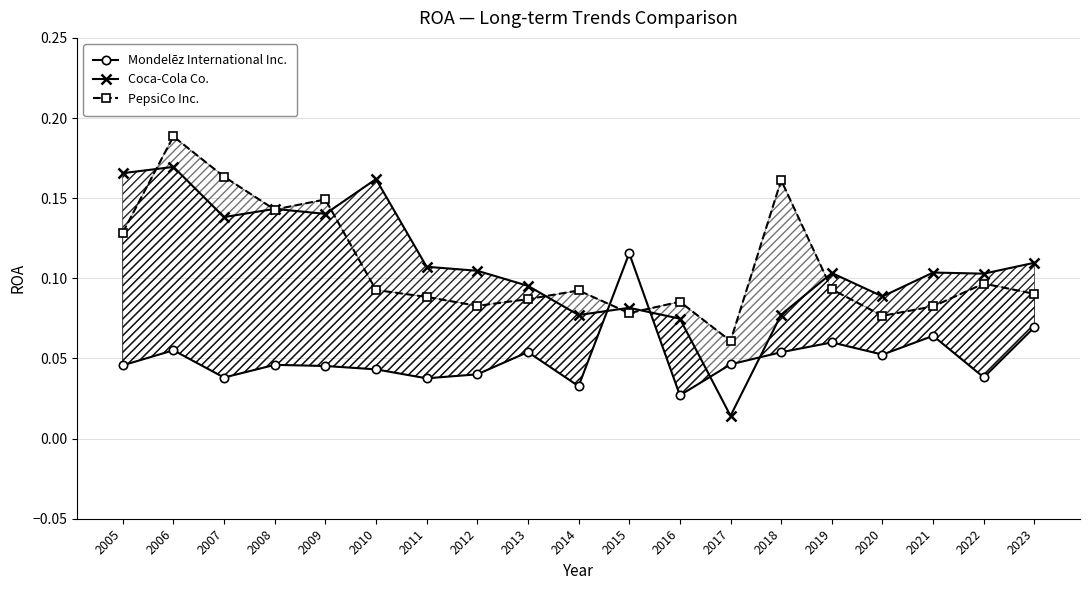

What are all the series names shown in the legend?

Mondelēz International Inc., Coca-Cola Co., PepsiCo Inc.